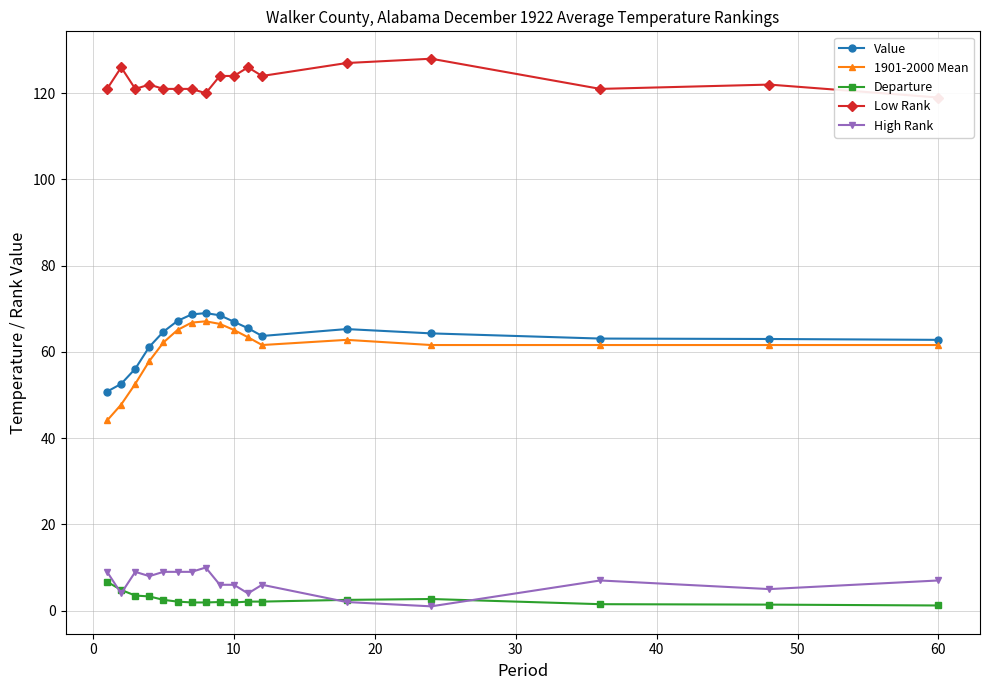

What value does the 1901-2000 Mean series have at 10?

65.1